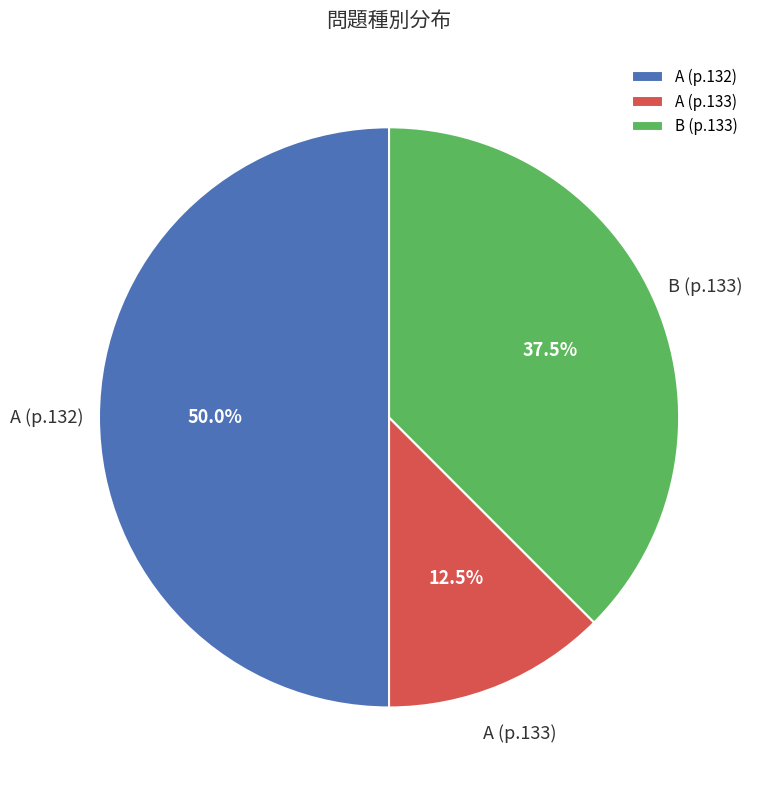

Rank the categories by value from highest to lowest.

A (p.132), B (p.133), A (p.133)